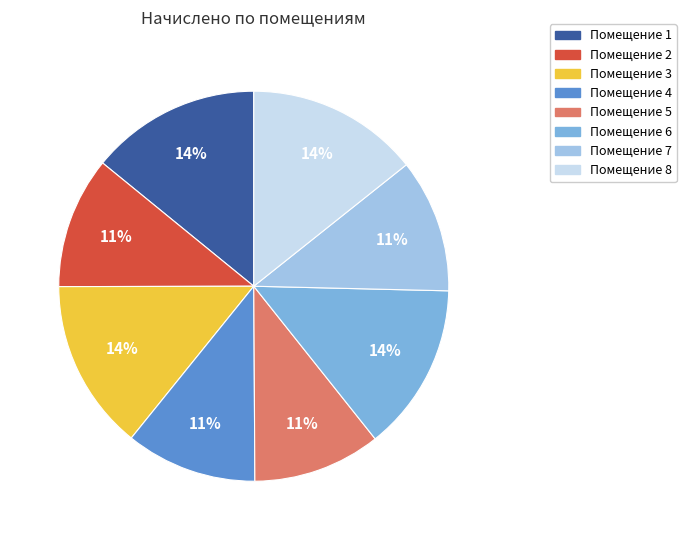

To the nearest percent, what is the average slice percentage?

12%